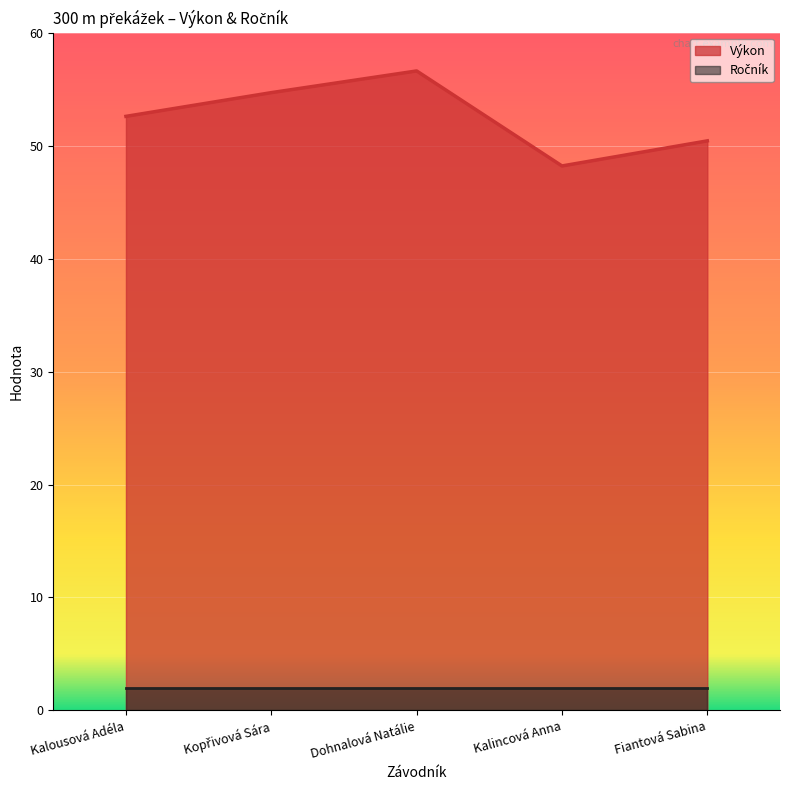

Reading left to right, extract all data points from this chart.

Kalousová Adéla=52.6	Kopřivová Sára=54.7	Dohnalová Natálie=56.6	Kalincová Anna=48.2	Fiantová Sabina=50.4